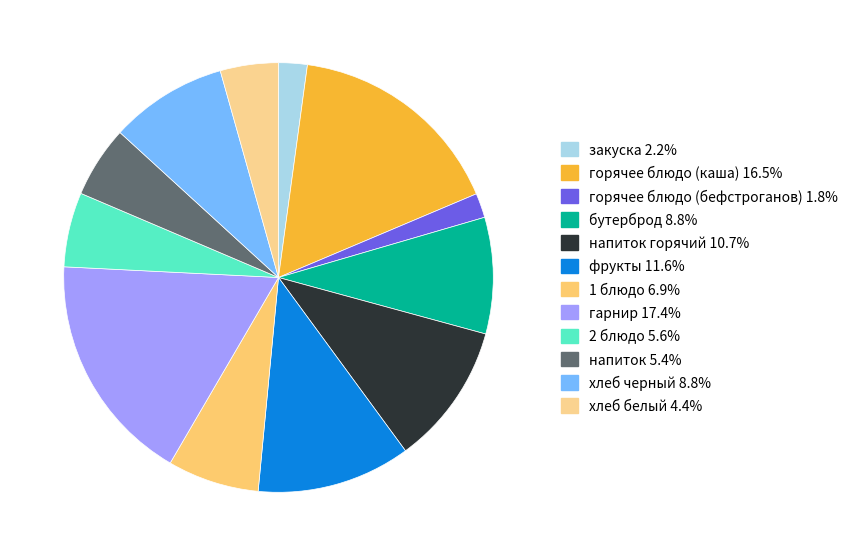

Count the number of slices in the pie.

12